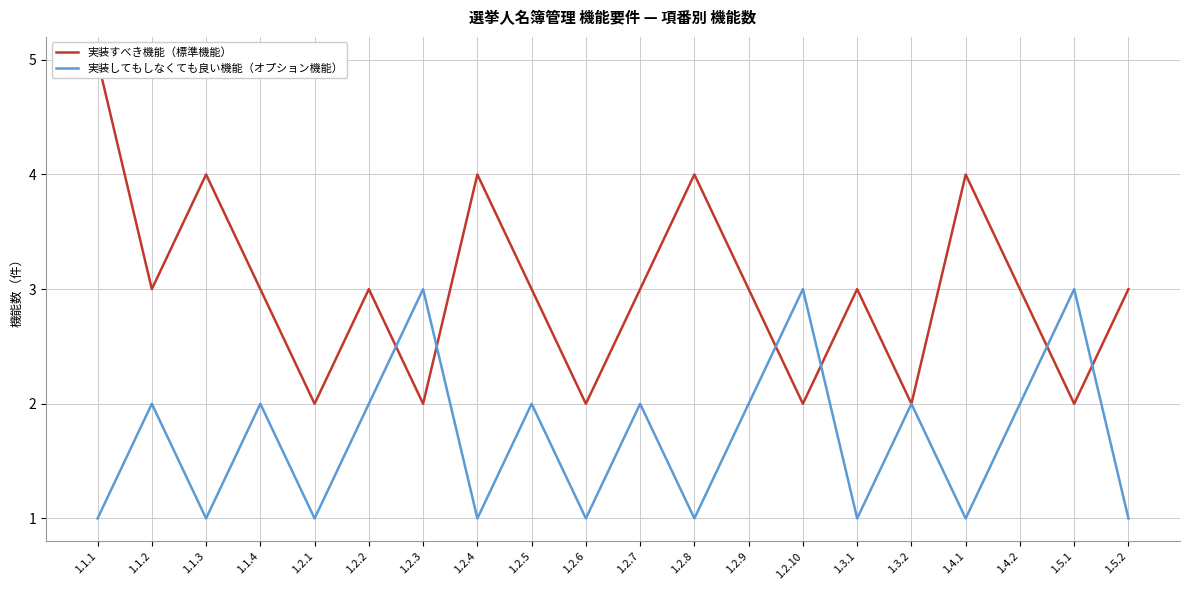

In 実装すべき機能（標準機能）, how many points are lower than both neighbors (excluding endpoints)?

7